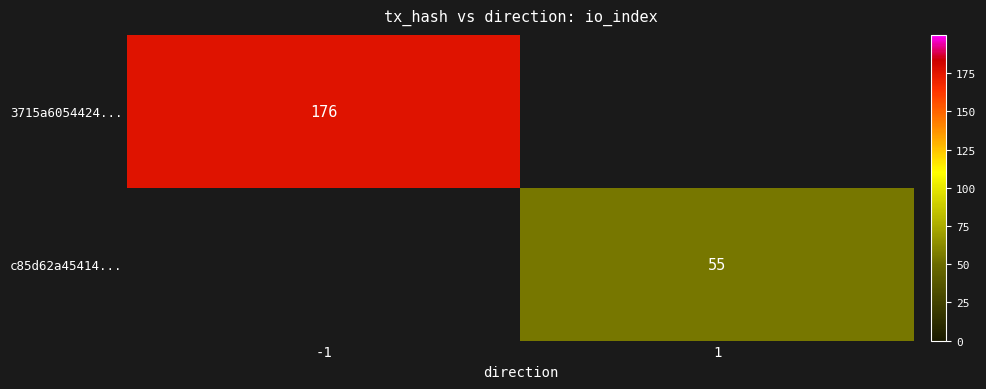

The 3715a6054424... series shows 279 at -1. True or false?

False